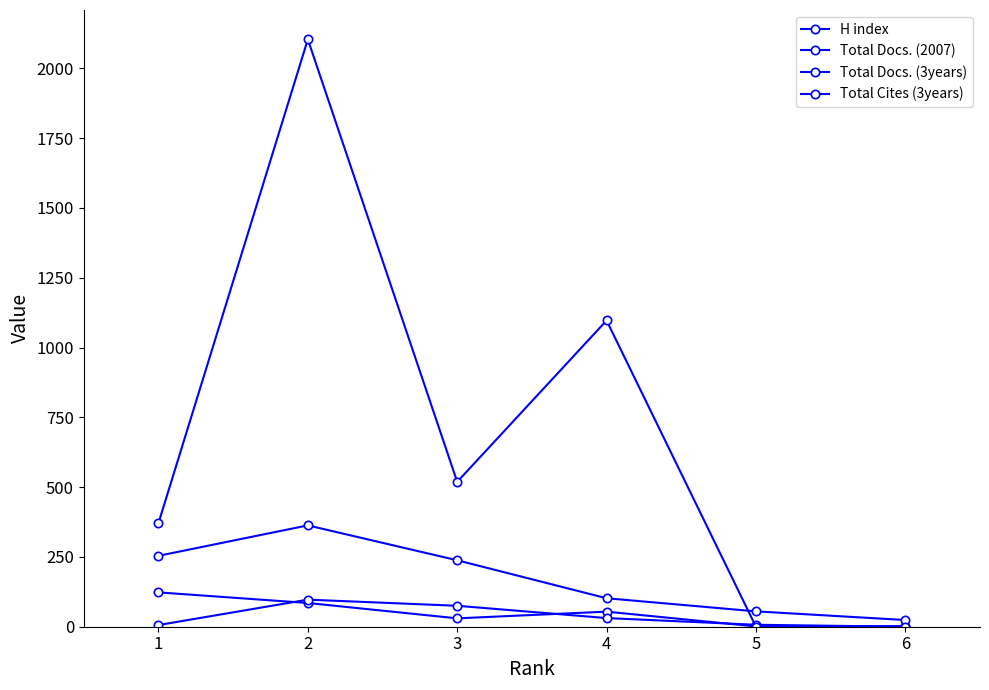

Which series has the largest total across all categories?

Total Cites (3years)